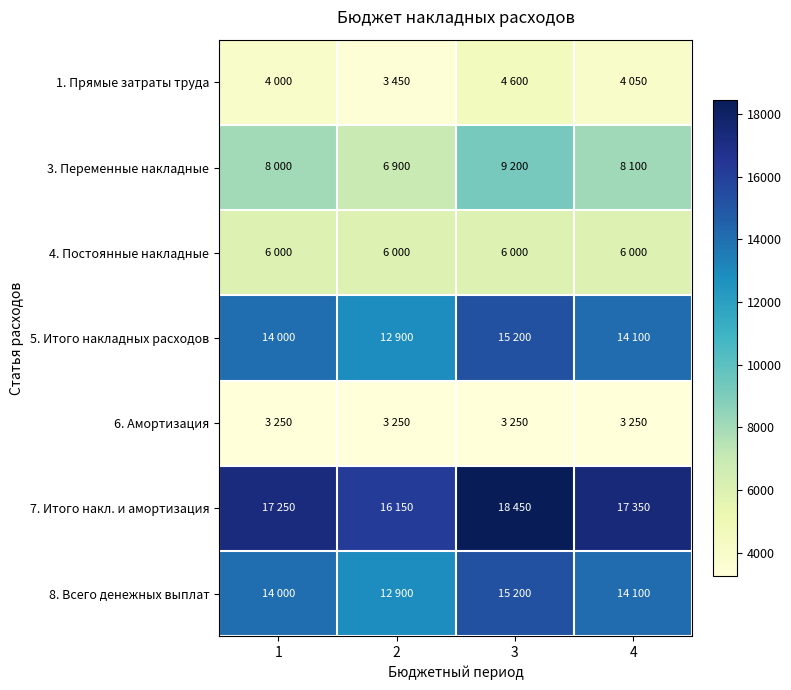

What is the minimum value shown in the chart?

3250